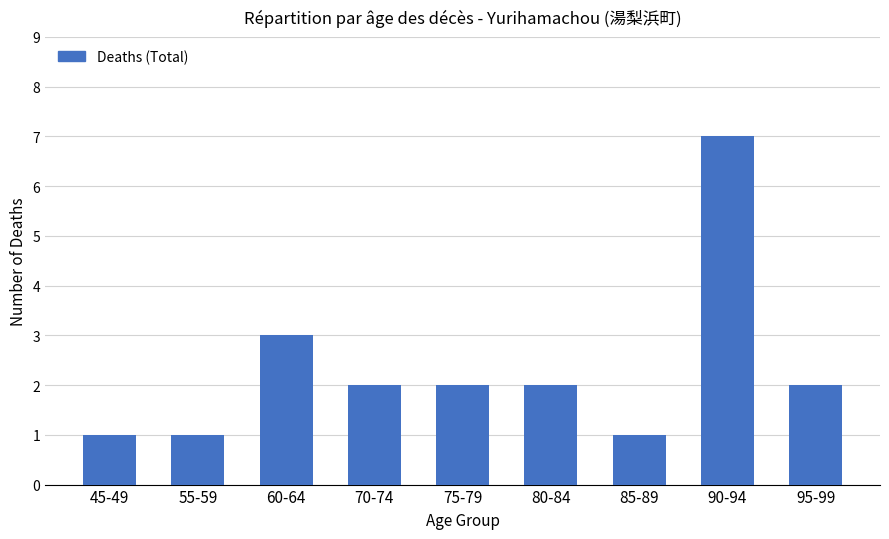

What is the difference between the second highest and minimum values?

2